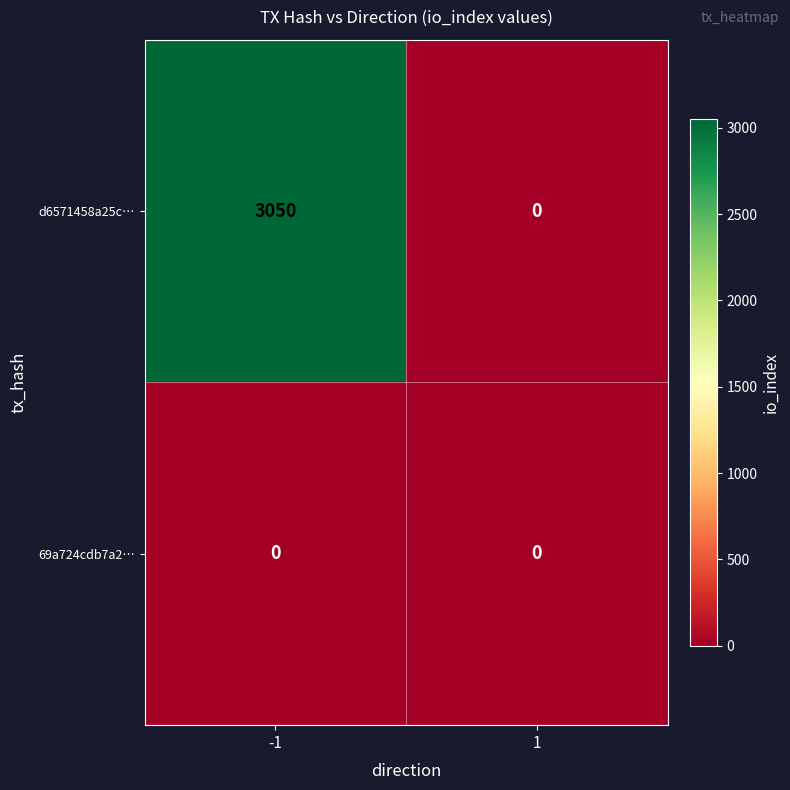

The 69a724cdb7a2… series shows 0 at -1. True or false?

True